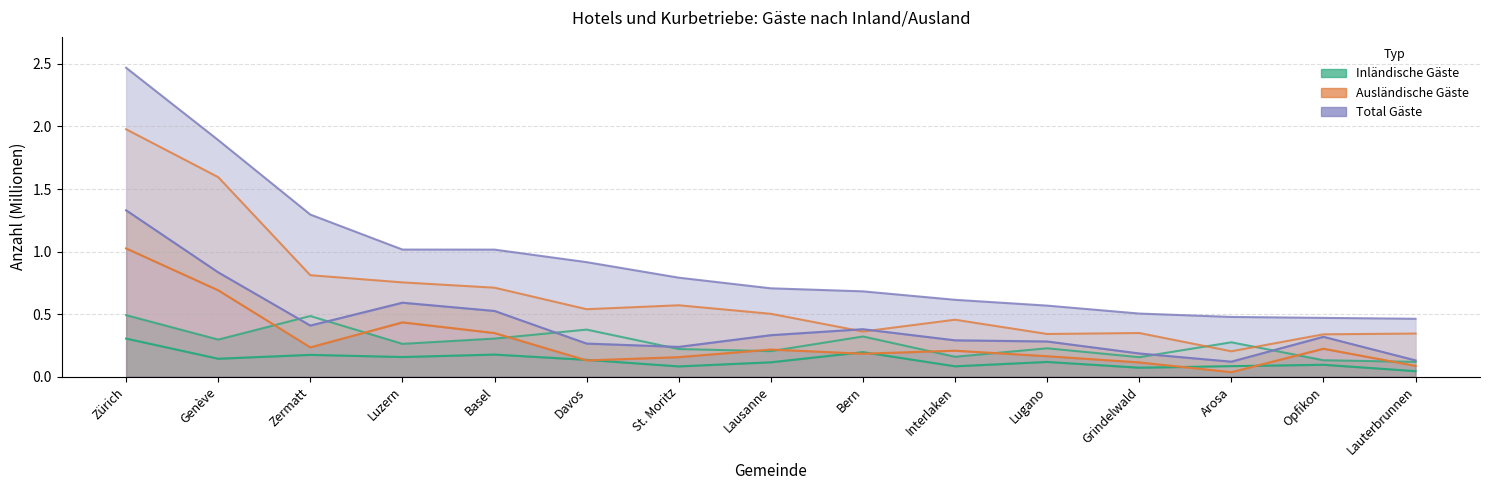

Reading left to right, transcribe all the data shown in this chart.

Ankünfte Inland: 0.3	0.1	0.2	0.2	0.2	0.1	0.1	0.1	0.2	0.1	0.1	0.1	0.1	0.1	0.0
Logiernächte Inland: 0.5	0.3	0.5	0.3	0.3	0.4	0.2	0.2	0.3	0.2	0.2	0.2	0.3	0.1	0.1
Ankünfte Ausland: 1.0	0.7	0.2	0.4	0.3	0.1	0.2	0.2	0.2	0.2	0.2	0.1	0.0	0.2	0.1
Logiernächte Ausland: 2.0	1.6	0.8	0.8	0.7	0.5	0.6	0.5	0.4	0.5	0.3	0.3	0.2	0.3	0.3
Total Ankünfte: 1.3	0.8	0.4	0.6	0.5	0.3	0.2	0.3	0.4	0.3	0.3	0.2	0.1	0.3	0.1
Total Logiernächte: 2.5	1.9	1.3	1.0	1.0	0.9	0.8	0.7	0.7	0.6	0.6	0.5	0.5	0.5	0.5